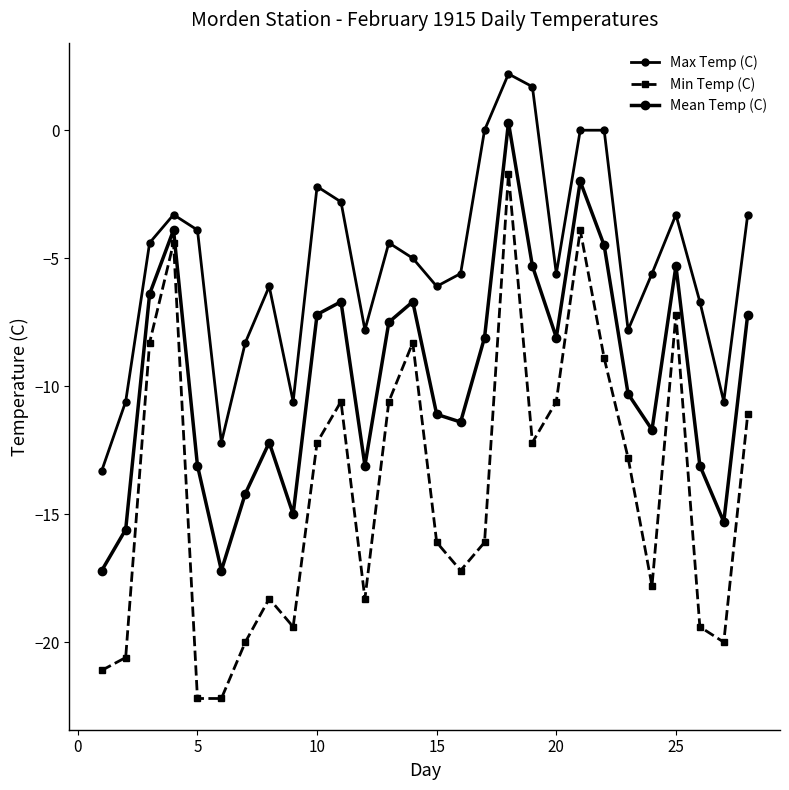

How many data points does each series have?

28